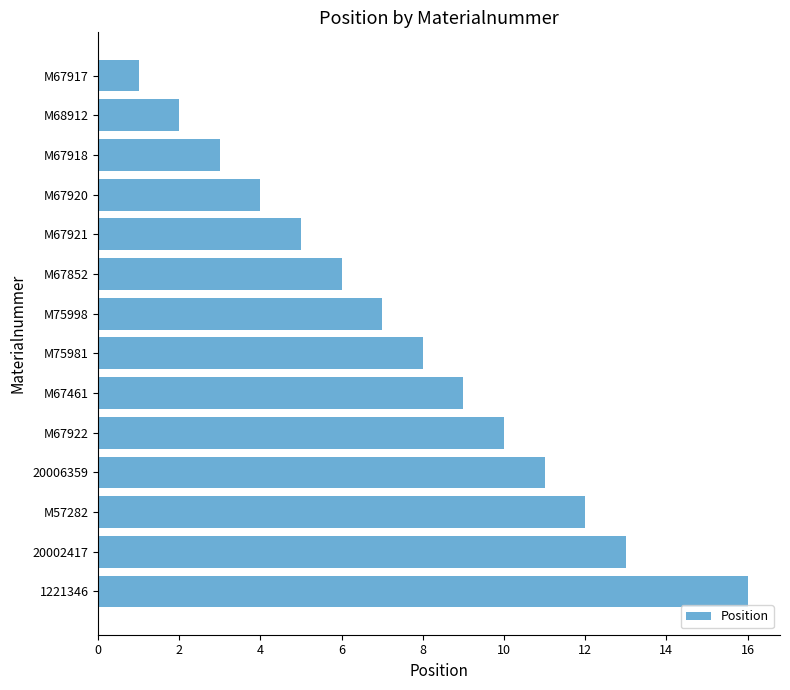

The value at M67918 is 2. True or false?

False